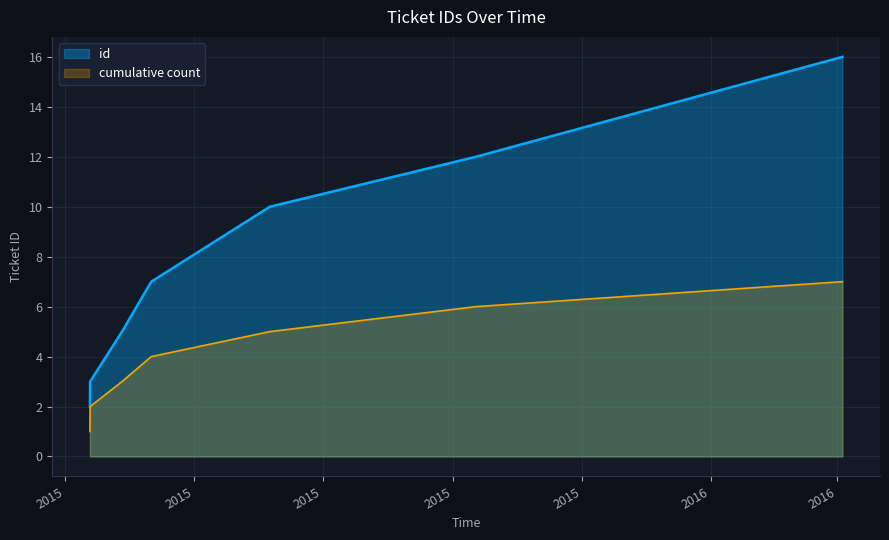

List the labels in order of value, largest first.

2015-03-12 16:58:01, 2015-03-12 14:32:48, 2015-03-27 20:15:09, 2016-03-03 13:10:21, 2015-09-11 16:55:58, 2015-06-05 22:41:21, 2015-04-10 17:06:12